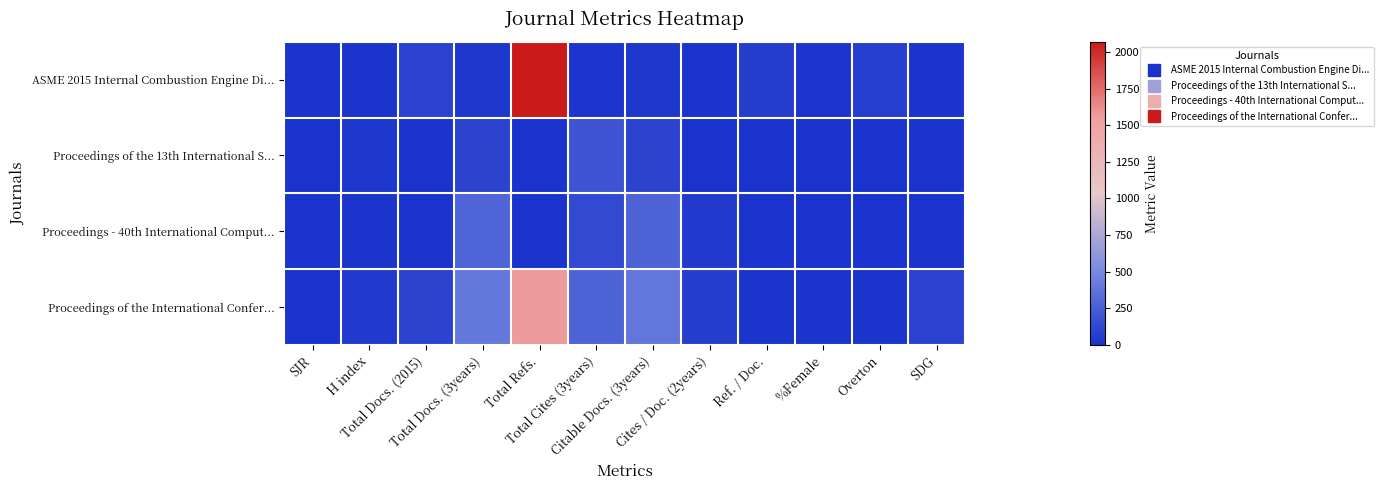

At which category is the sum across all series the highest?

Total Refs.